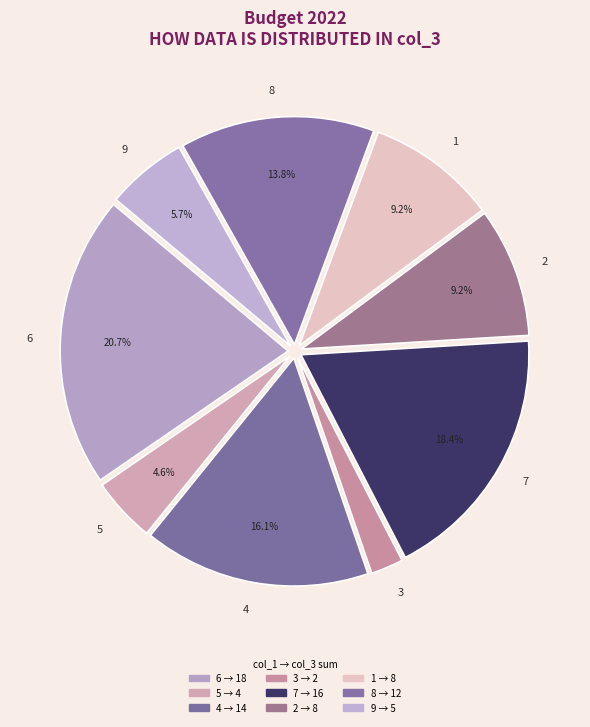

What percentage is the 8 slice, to the nearest percent?

14%